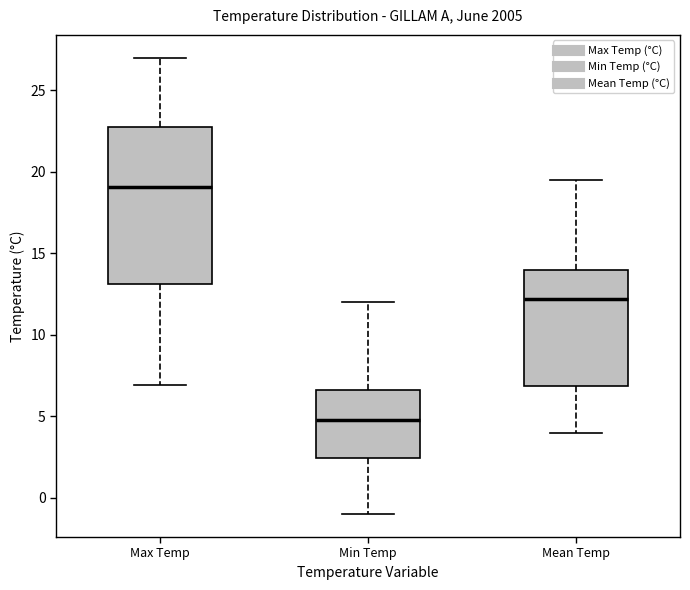

Which box is the tallest, from its lower edge to its upper edge?

Max Temp